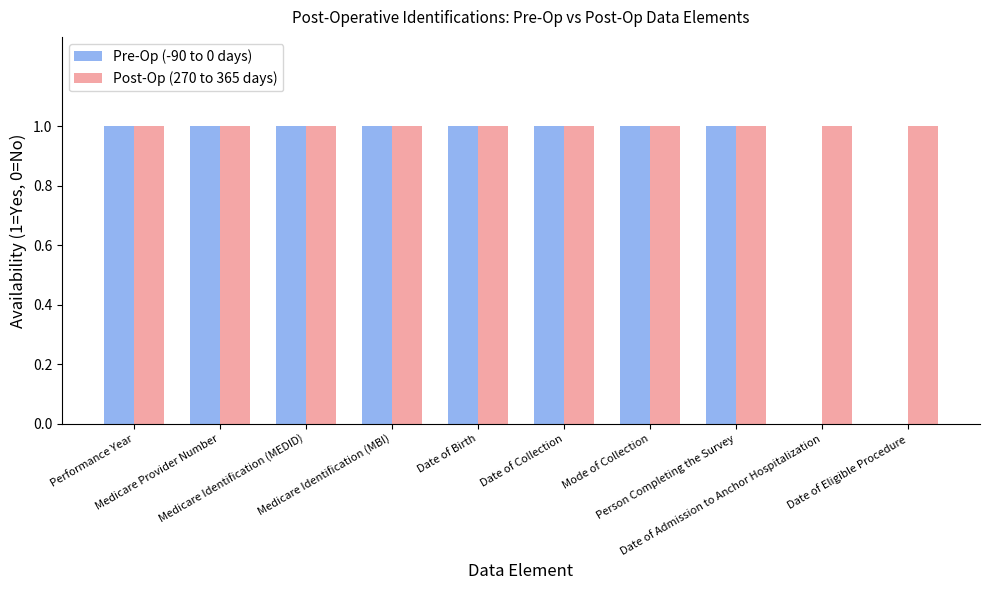

True or false: Pre-Op (-90 to 0 days) has a value of 2 at Medicare Identification (MBI).

False